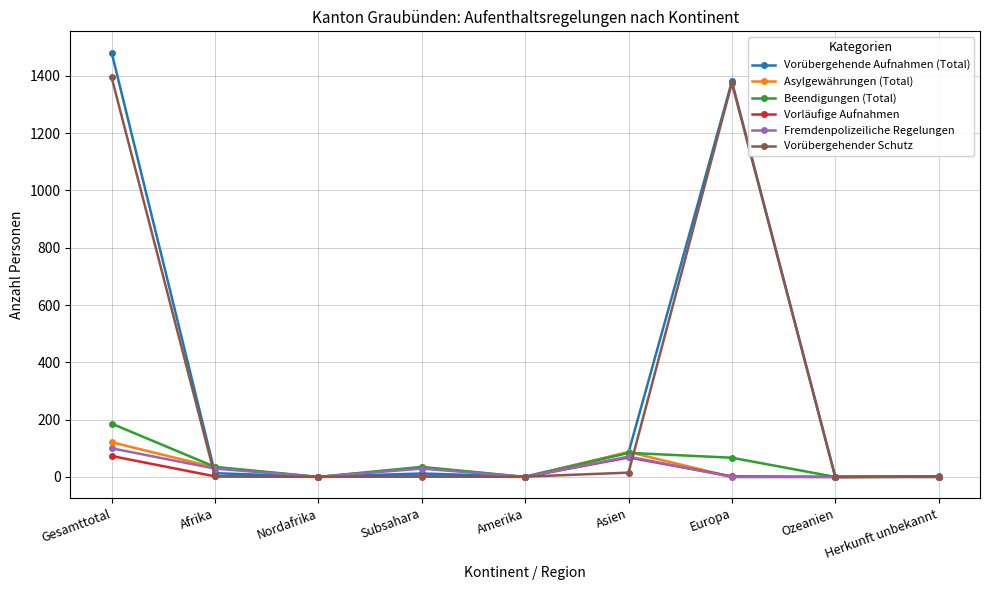

Which series has the largest range (max minus min)?

Vorübergehende Aufnahmen (Total)